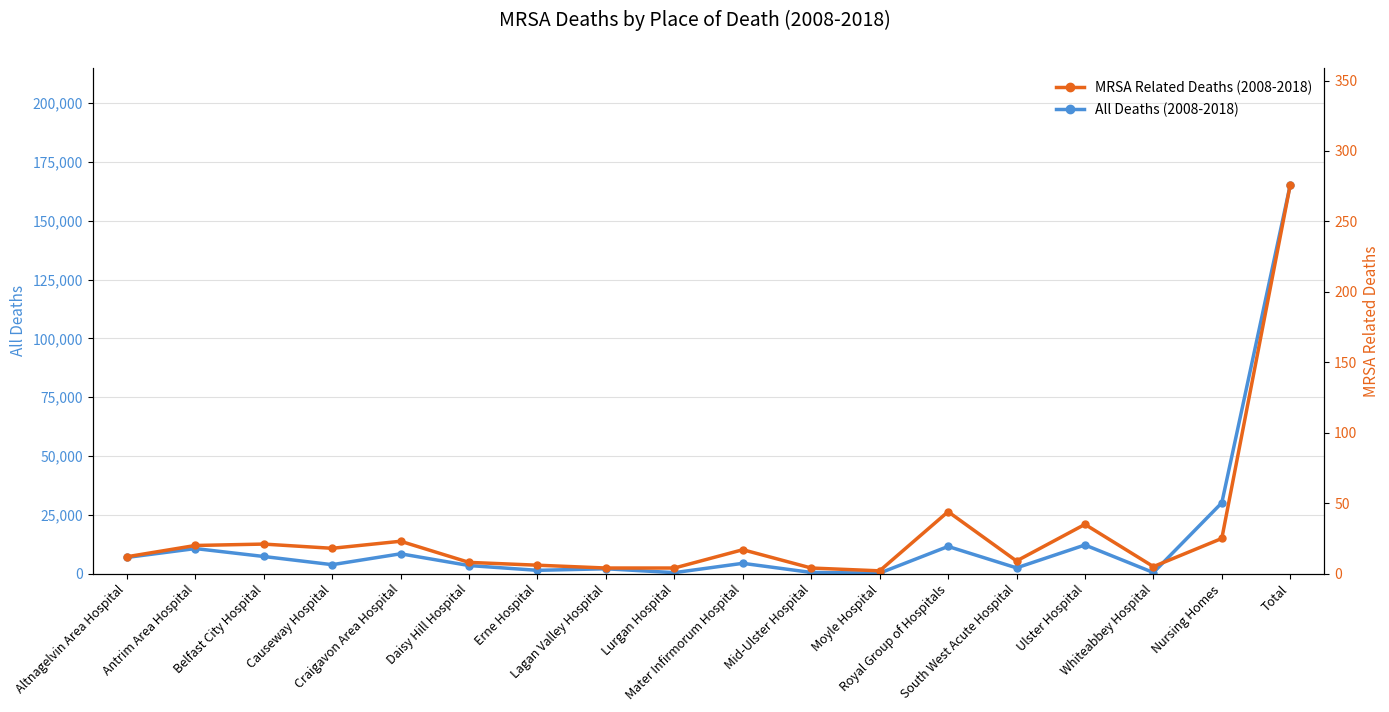

What is the difference between the highest and lowest values at Total?

165043